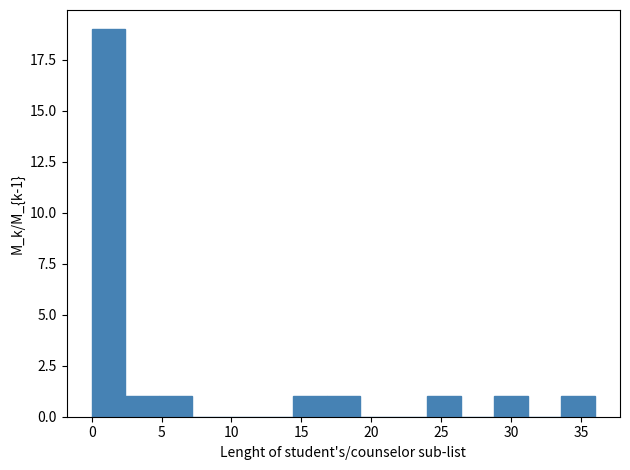

Over which range of the x-axis is the bar tallest?

0.0 to 2.4